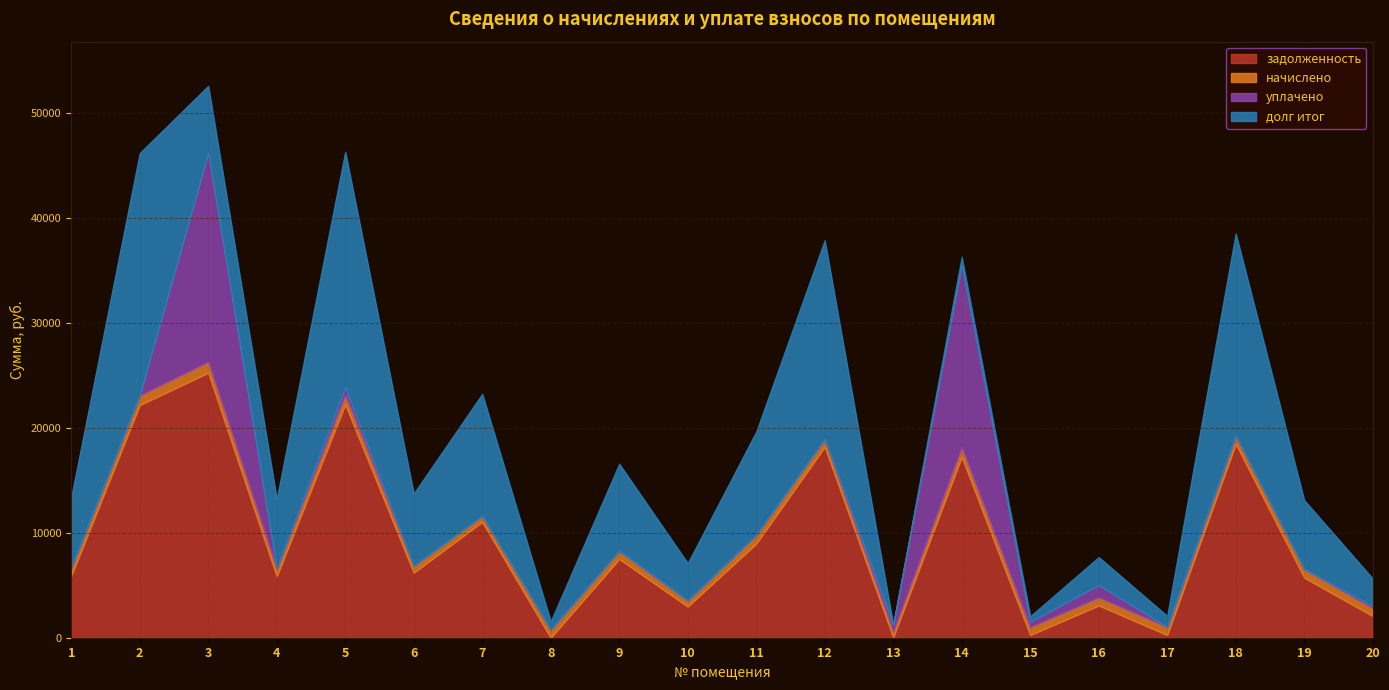

What is the maximum value shown in the chart?

25239.1